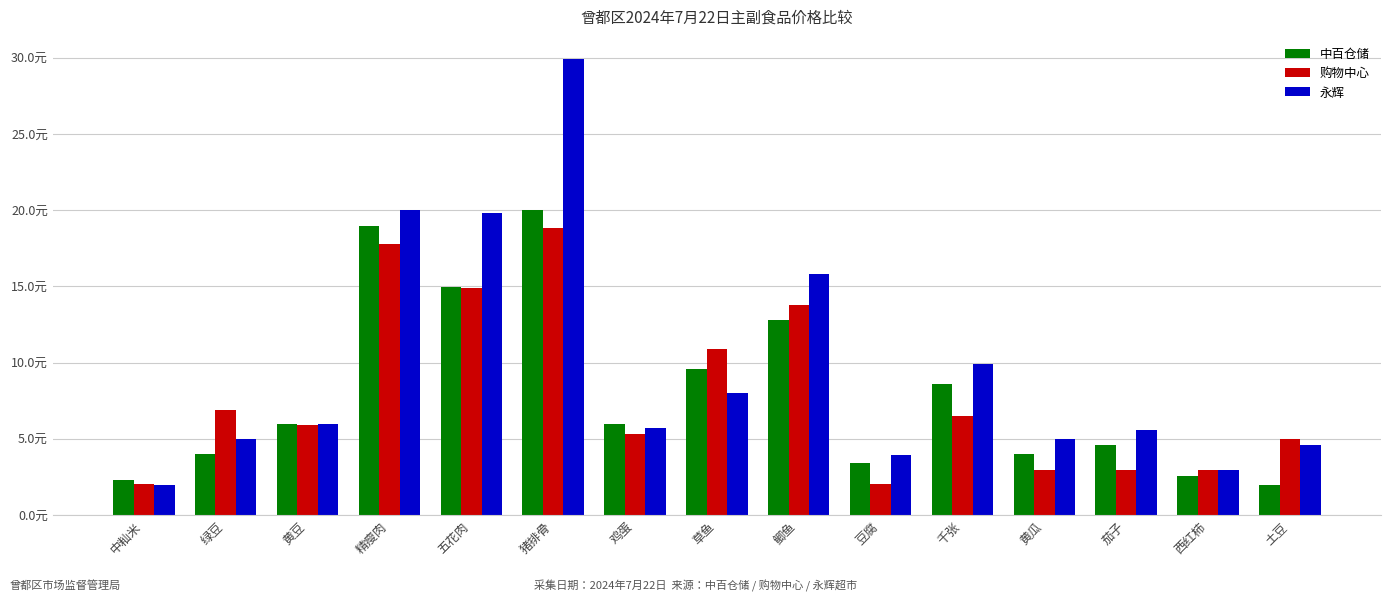

What are all the series names shown in the legend?

中百仓储, 购物中心, 永辉